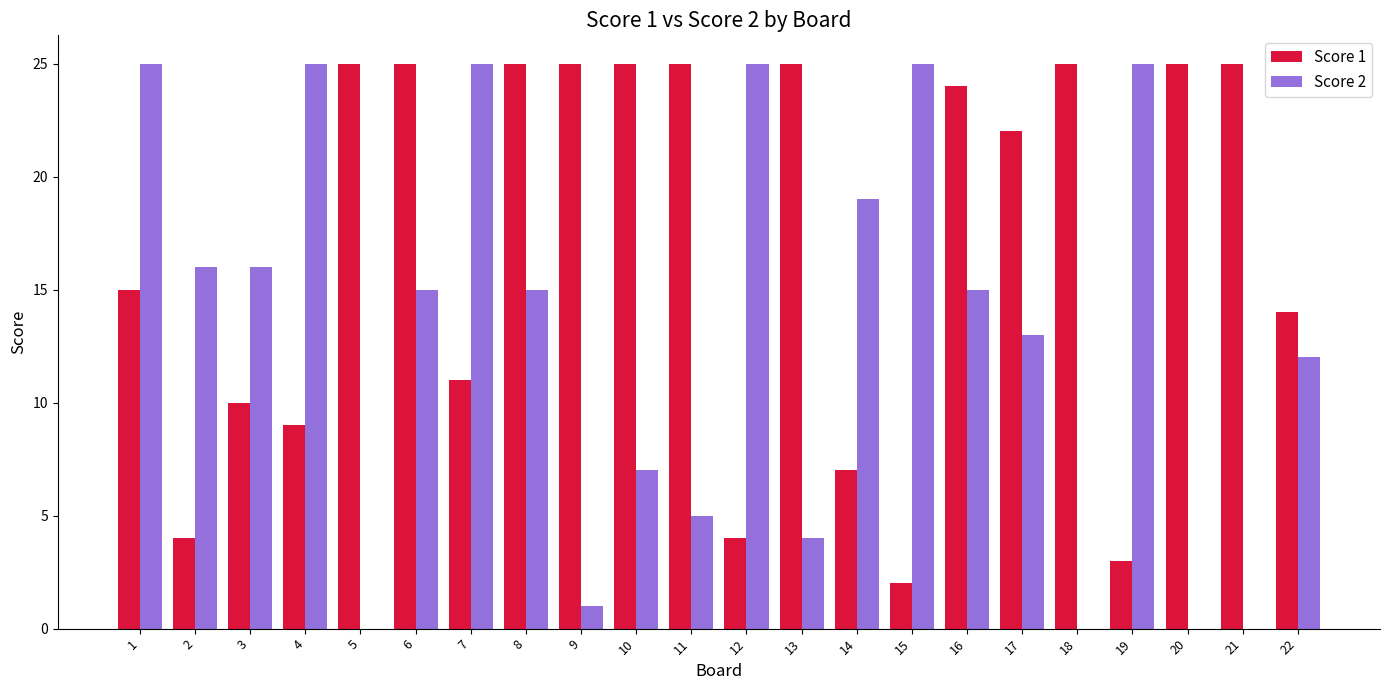

What are all the series names shown in the legend?

Score 1, Score 2